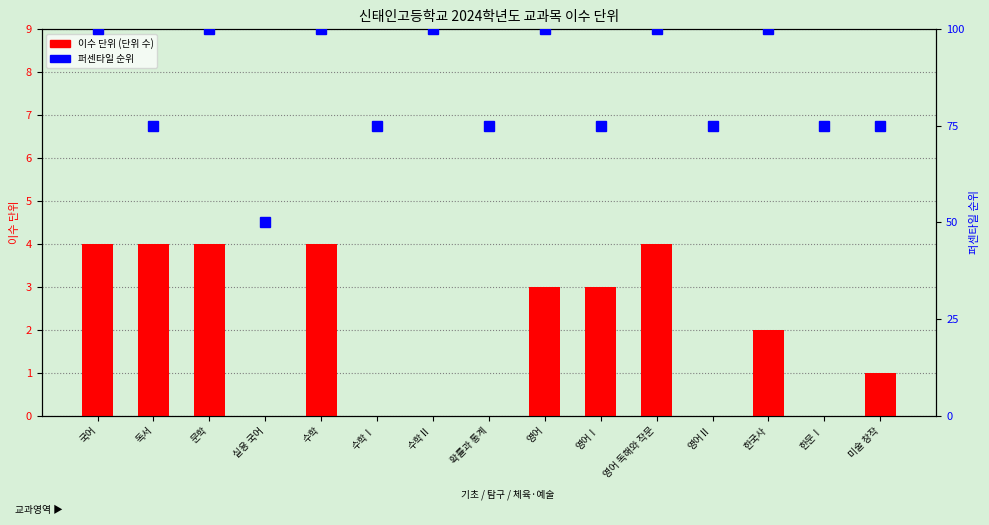

Is the value of 퍼센타일 순위 at 문학 greater than the value of 이수 단위 (1학년 1학기) at 미술 창작?

Yes